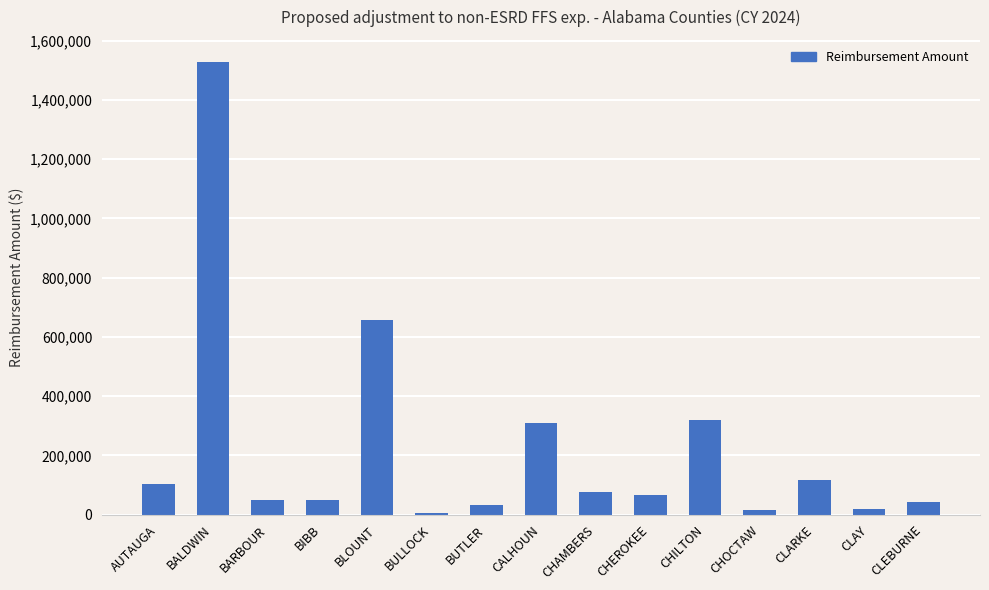

The value at CHOCTAW is 15485.6. True or false?

True